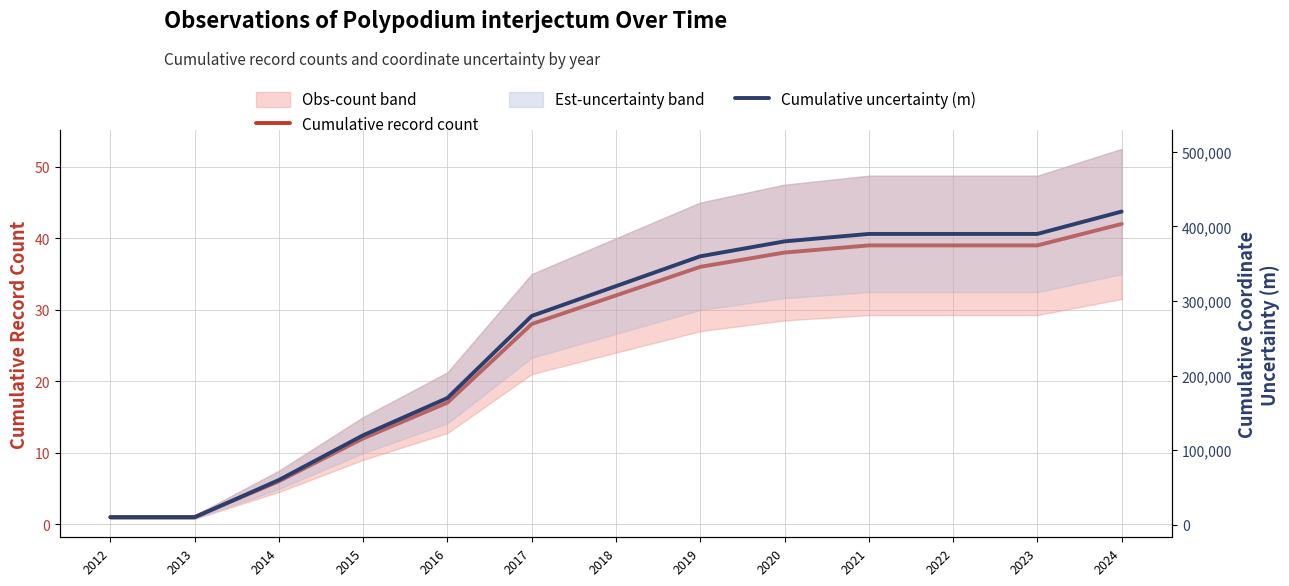

The value of Cumulative record count at 2015 is 12. True or false?

True